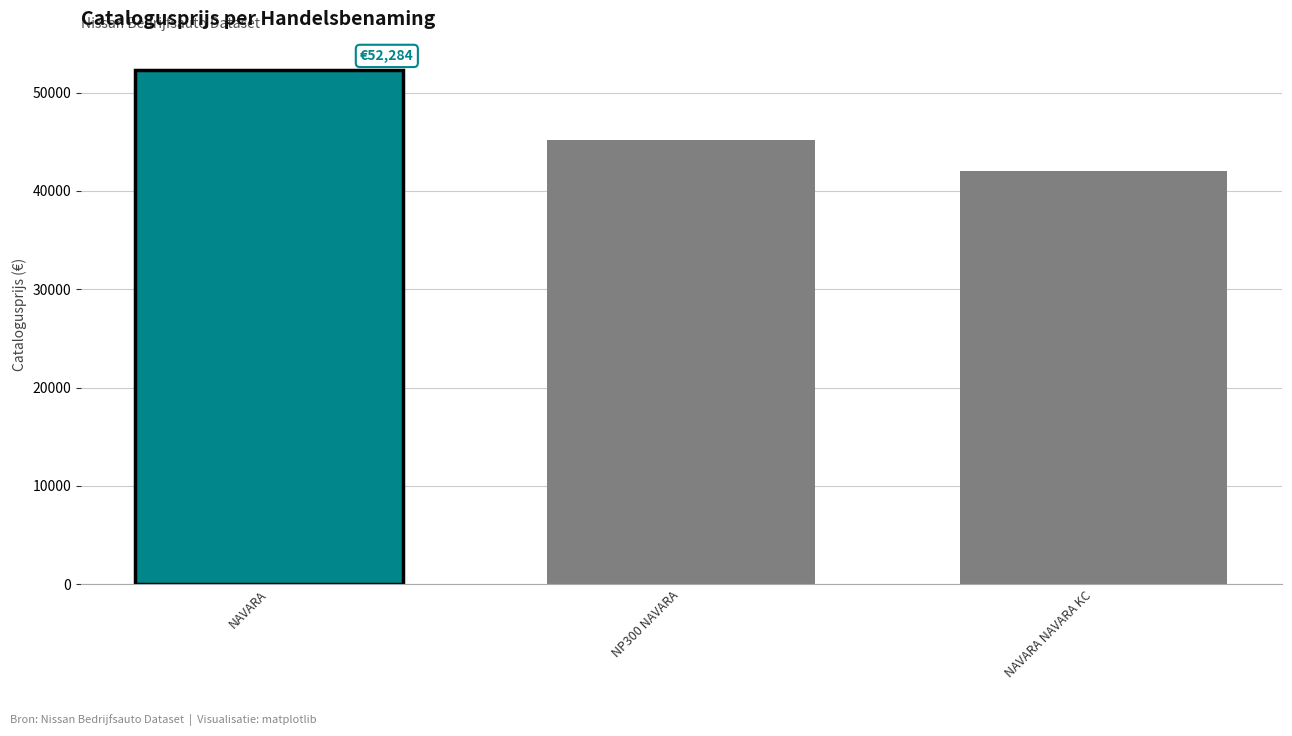

Where is the data nearest to the value 47144?

NP300 NAVARA